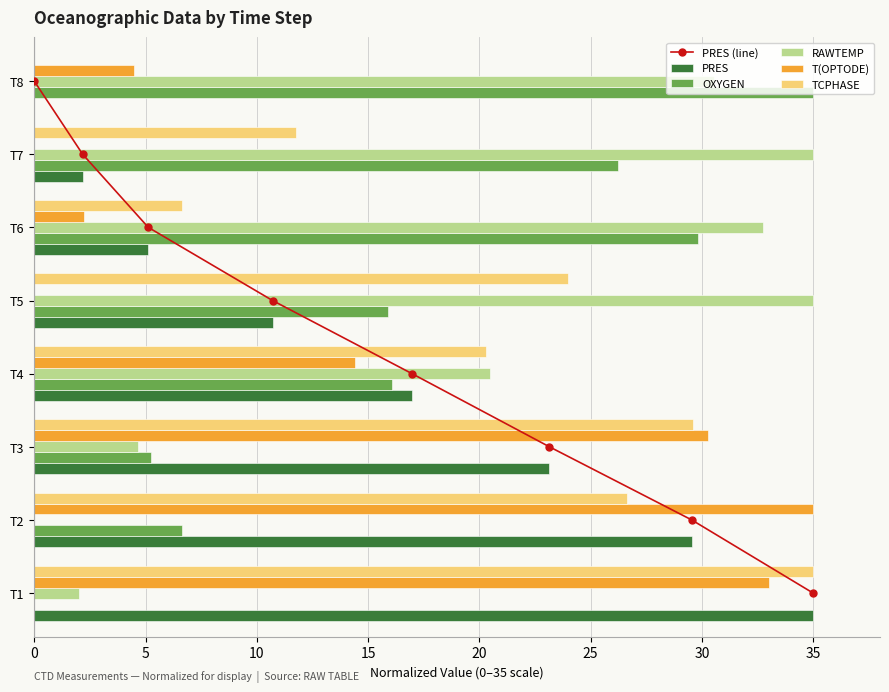

At which label is PRES closest to 17?

T4